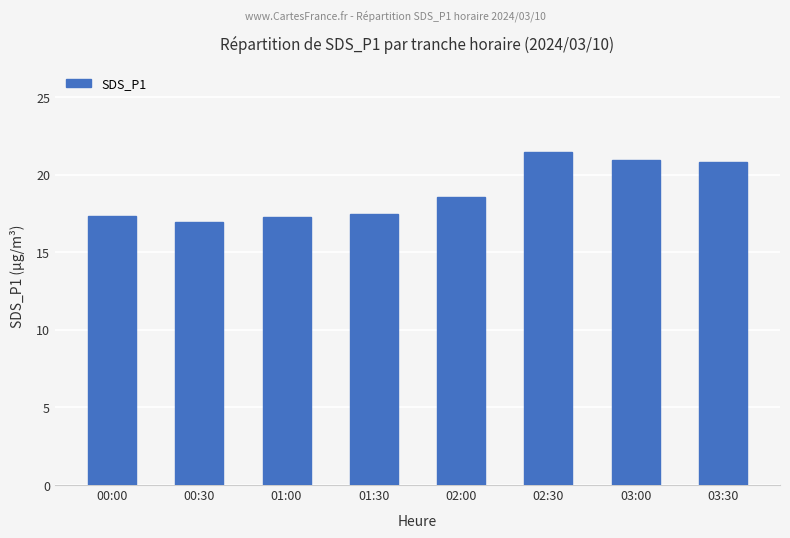

What is the value of the 2nd bar from the left?

17.0